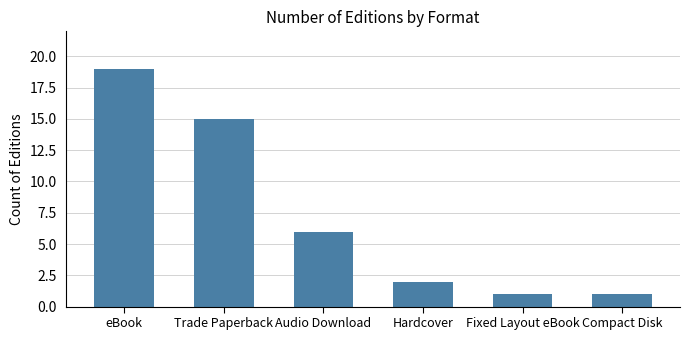

Approximately how many times larger is the value at Audio Download compared to Compact Disk?

6.0